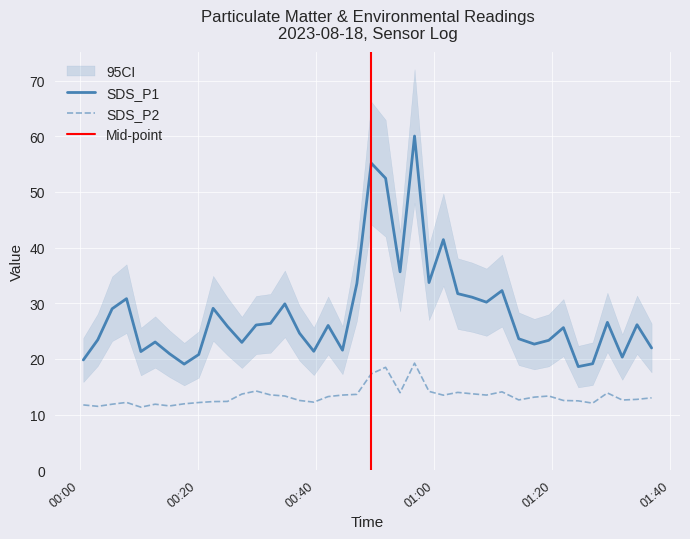

Rank the series by their maximum value, from lowest to highest.

SDS_P2, SDS_P1